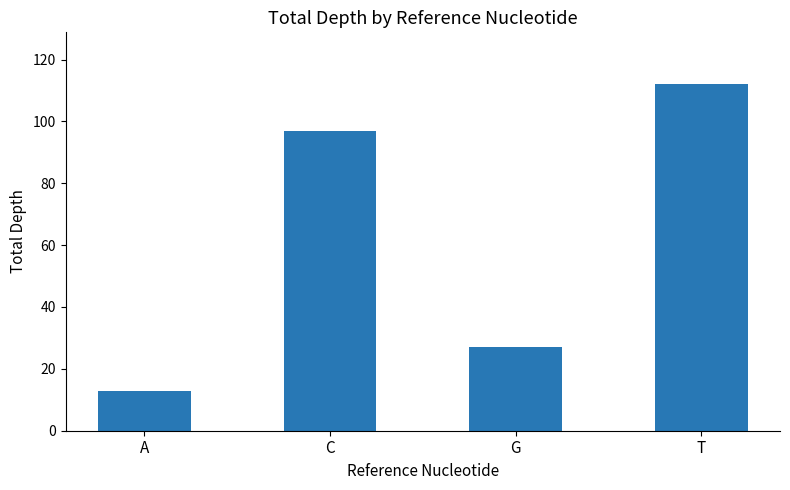

Rank the categories by value from highest to lowest.

T, C, G, A